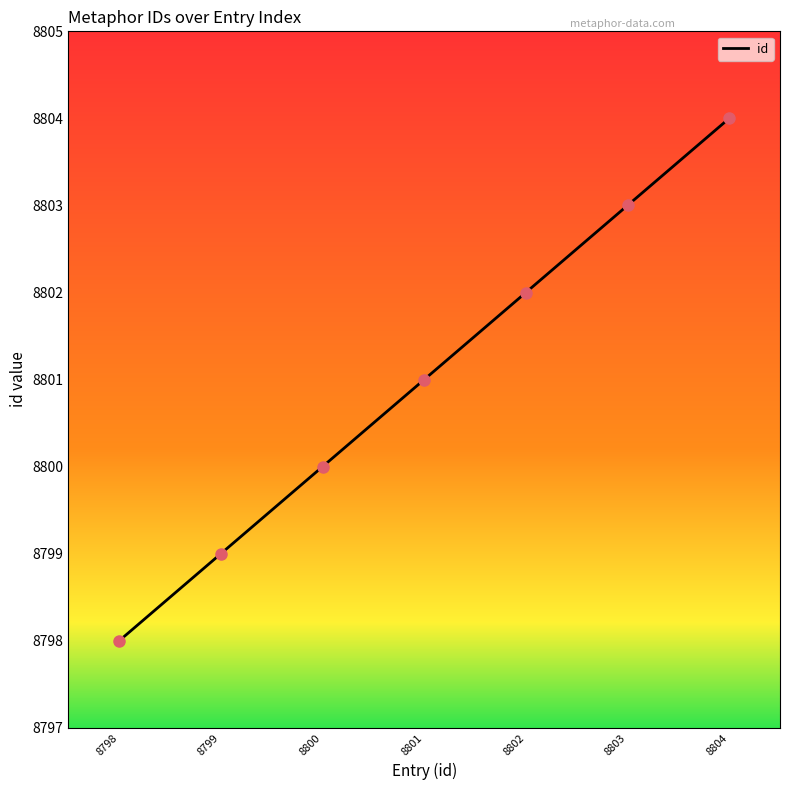

What is the change in value from 8798 to 8802?

+4